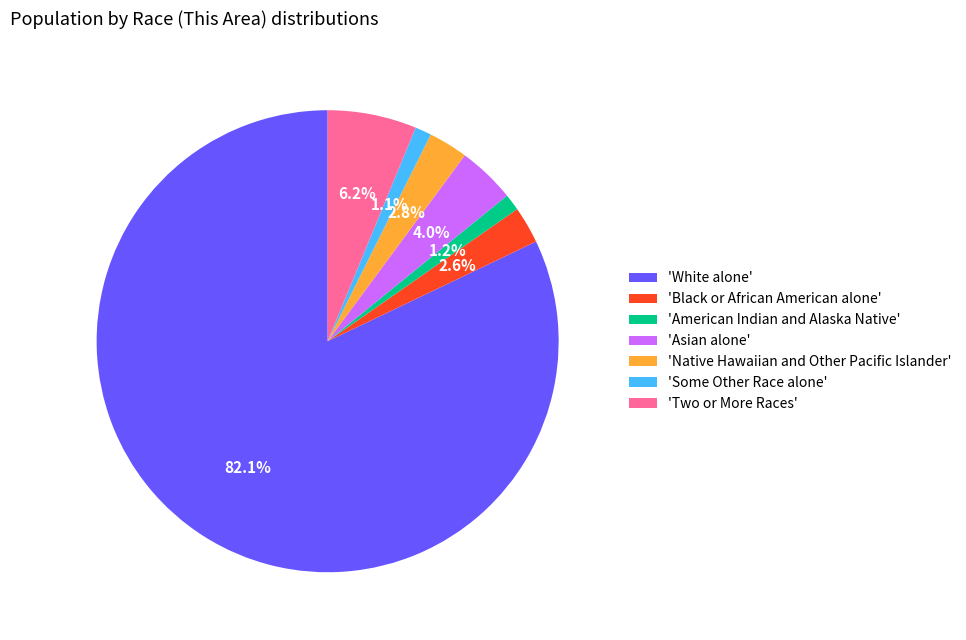

Which slice is the largest?

'White alone'